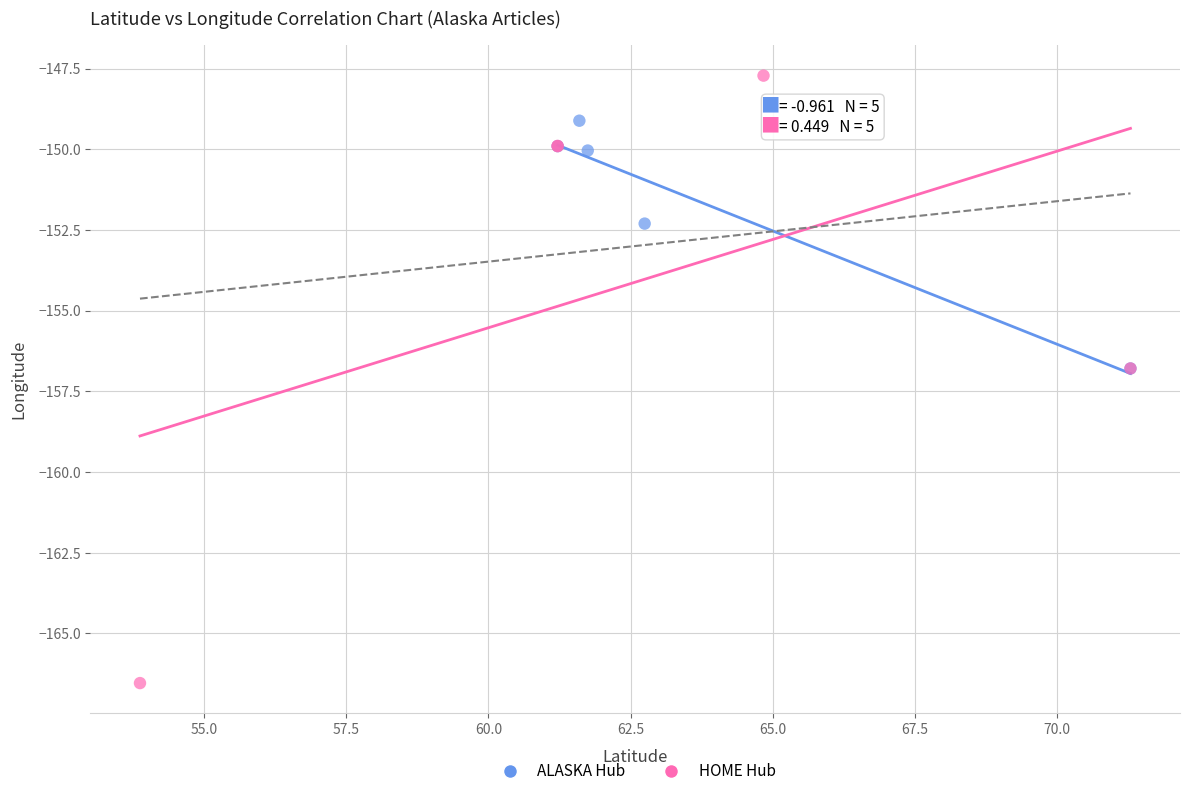

Which series has the largest Y range (max minus min)?

HOME Hub